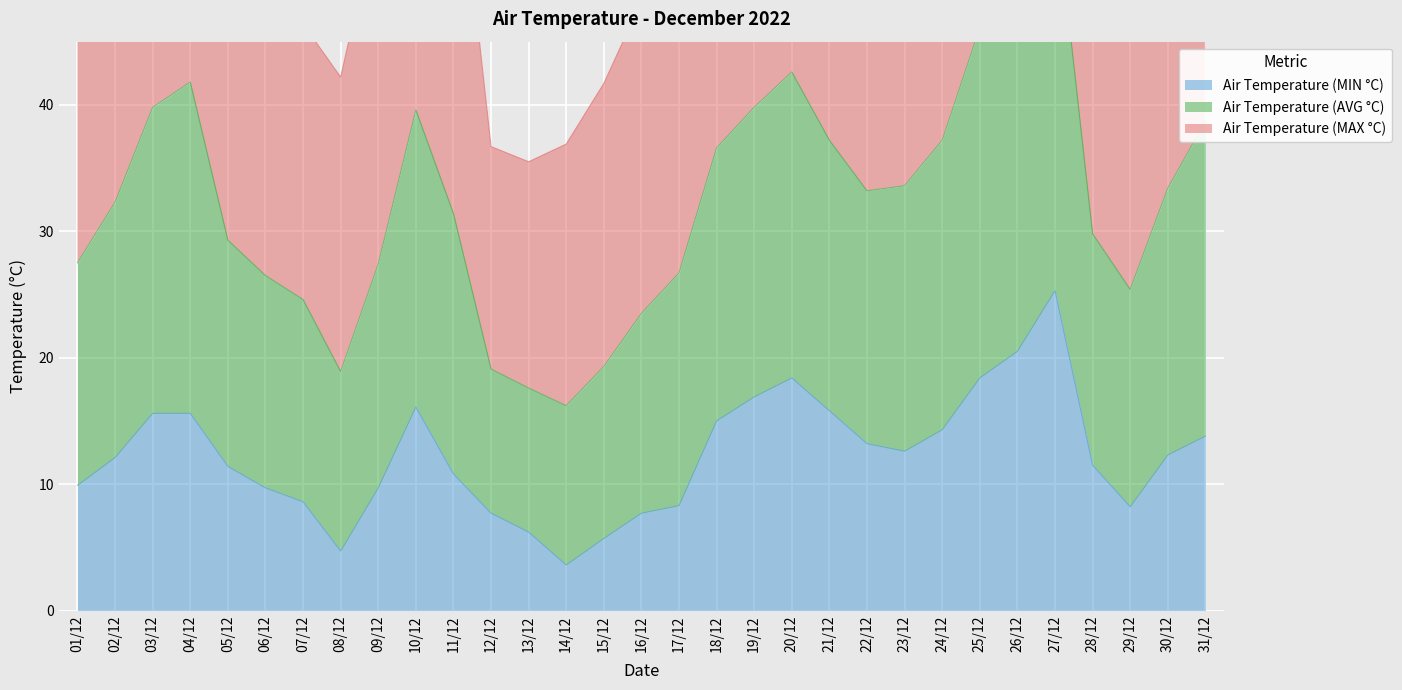

Is it true that Air Temperature (MIN °C) equals 9.7 at 09/12?

True